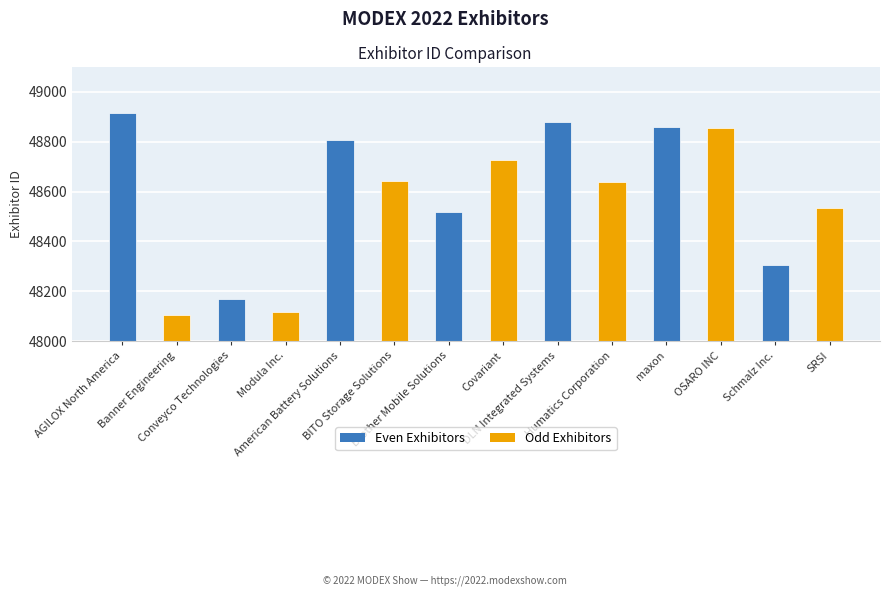

What is the label of the 13th bar from the right?

Banner Engineering